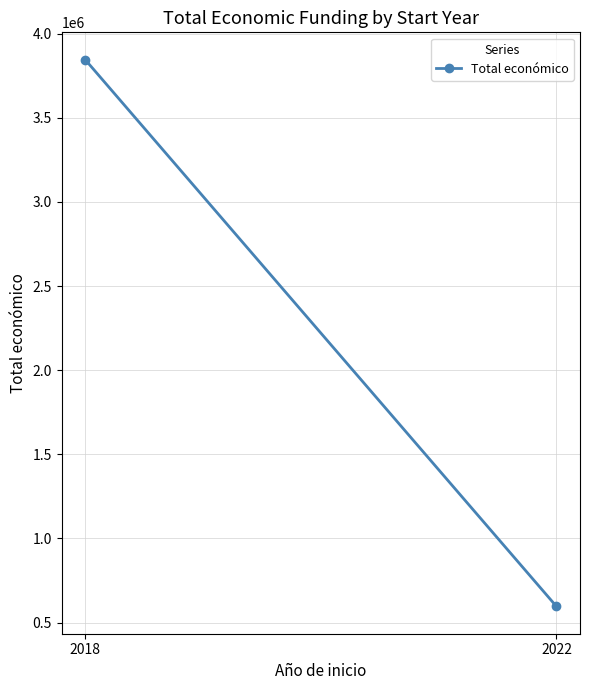

How many categories are shown in the chart?

2